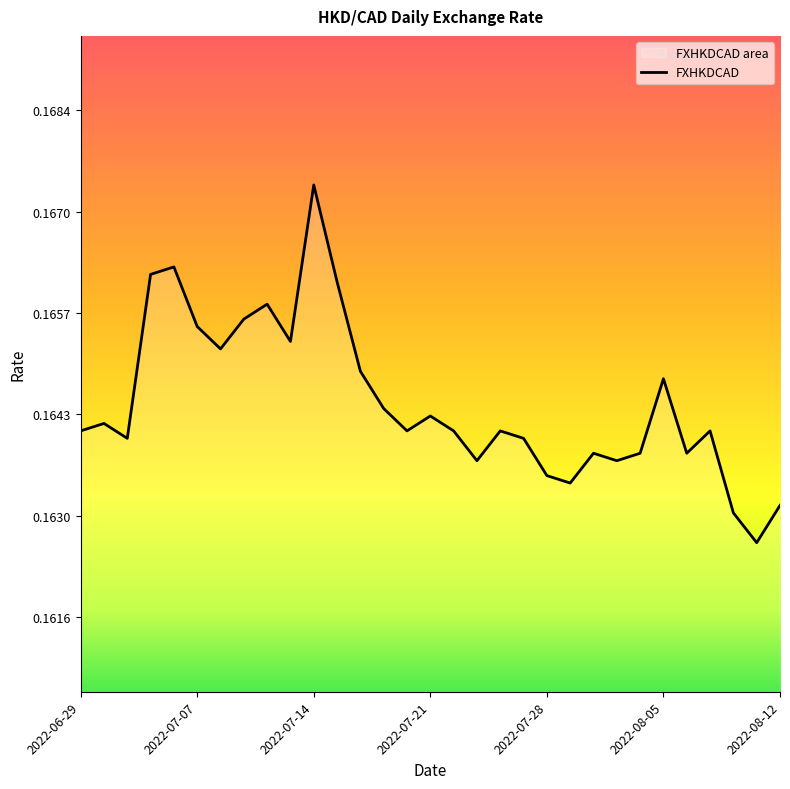

Reading left to right, what are all the values shown in this chart?

0.2	0.2	0.2	0.2	0.2	0.2	0.2	0.2	0.2	0.2	0.2	0.2	0.2	0.2	0.2	0.2	0.2	0.2	0.2	0.2	0.2	0.2	0.2	0.2	0.2	0.2	0.2	0.2	0.2	0.2	0.2